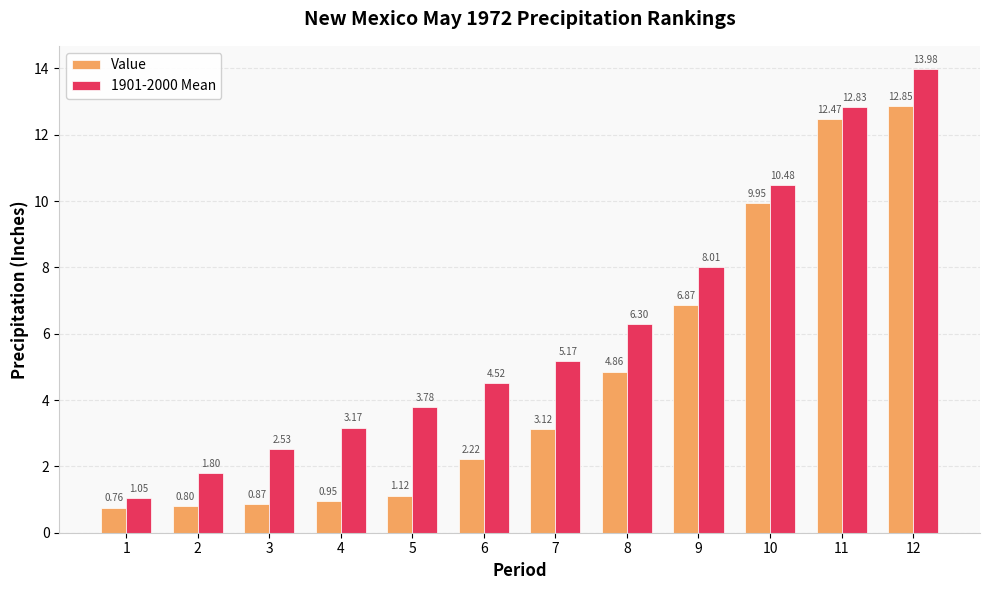

At which category does the chart reach its peak across all series?

12